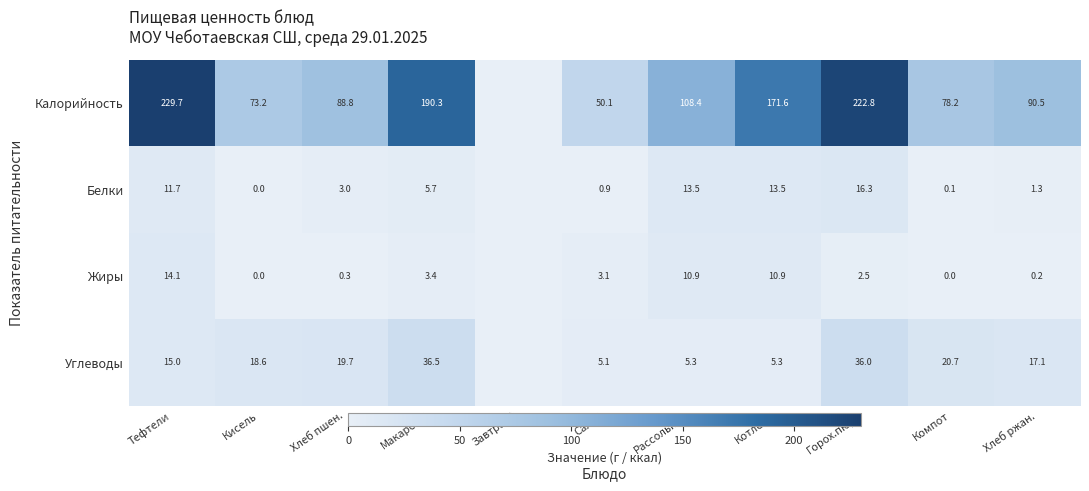

What is the average value of the Жиры series?

4.1